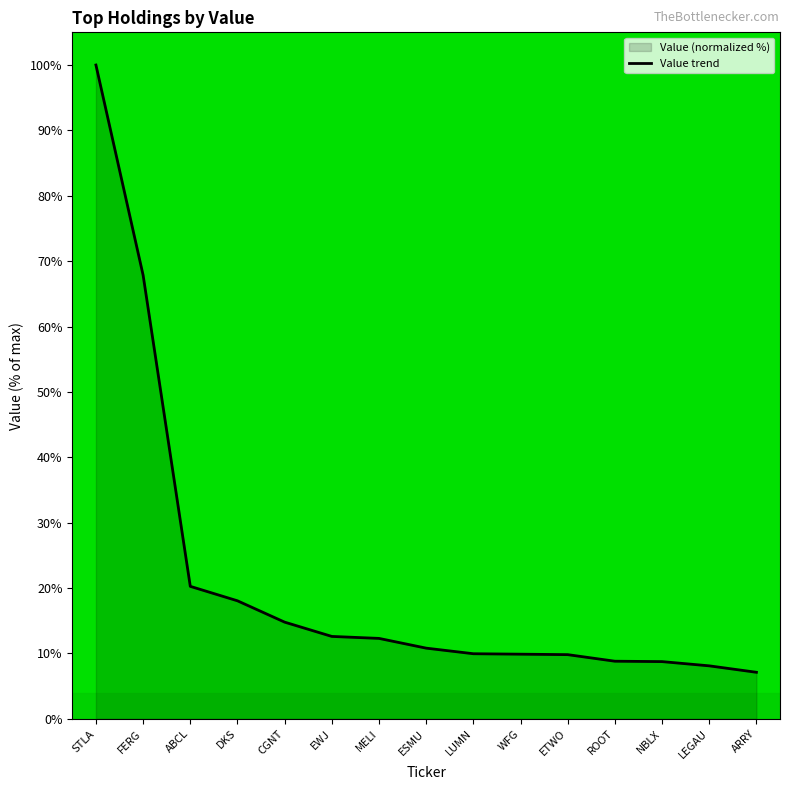

The value at ETWO is 6.0. True or false?

False